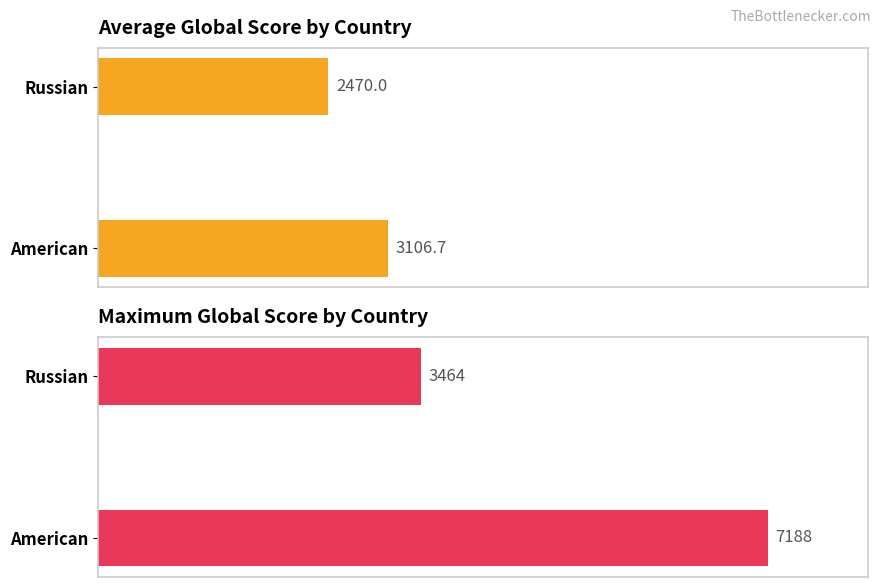

What is the smallest value displayed?

2470.0